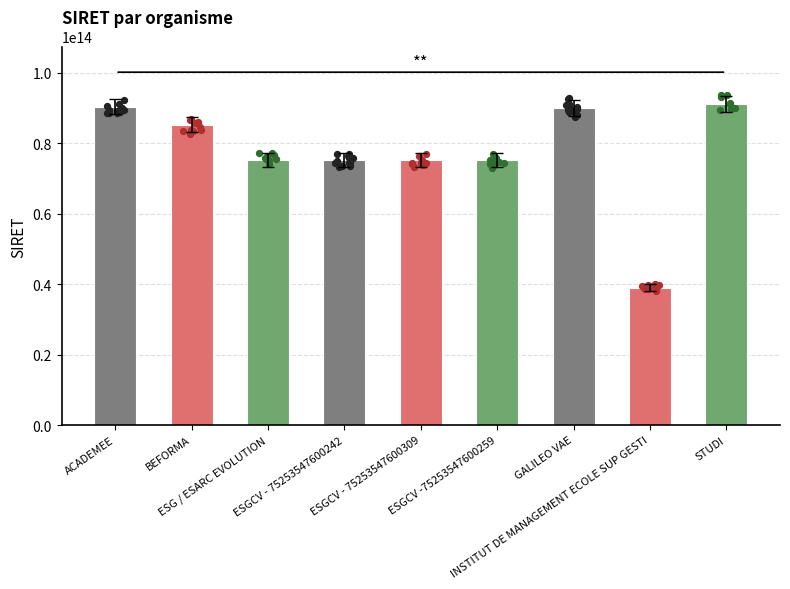

Which has a higher value, BEFORMA or ESG / ESARC EVOLUTION?

BEFORMA